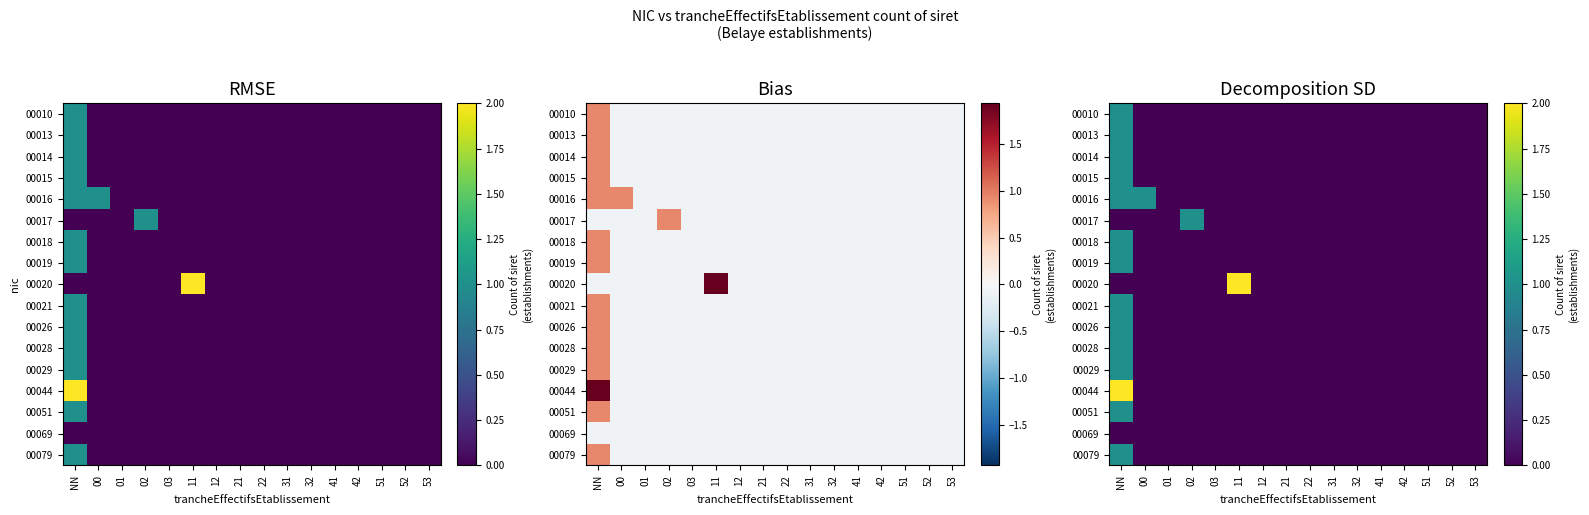

At how many categories does at least one series exceed 0?

4